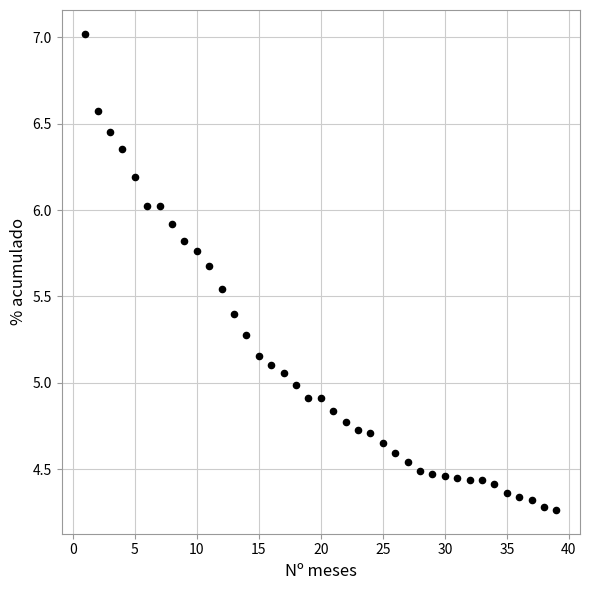

What is the range of Y values (max minus min)?

2.8